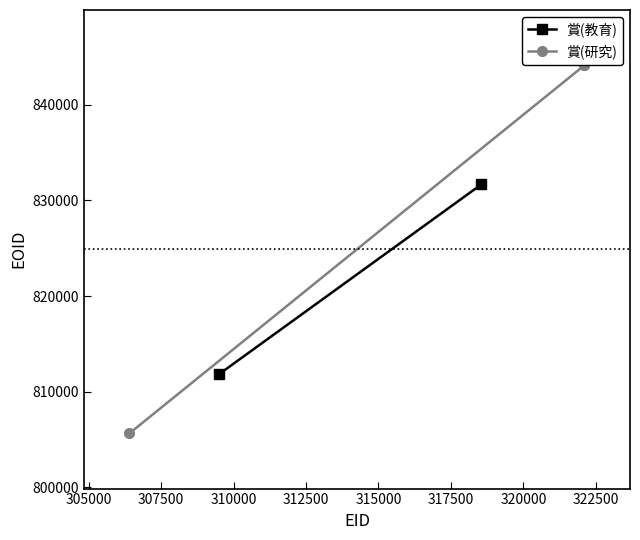

Does the chart have visible grid lines?

No